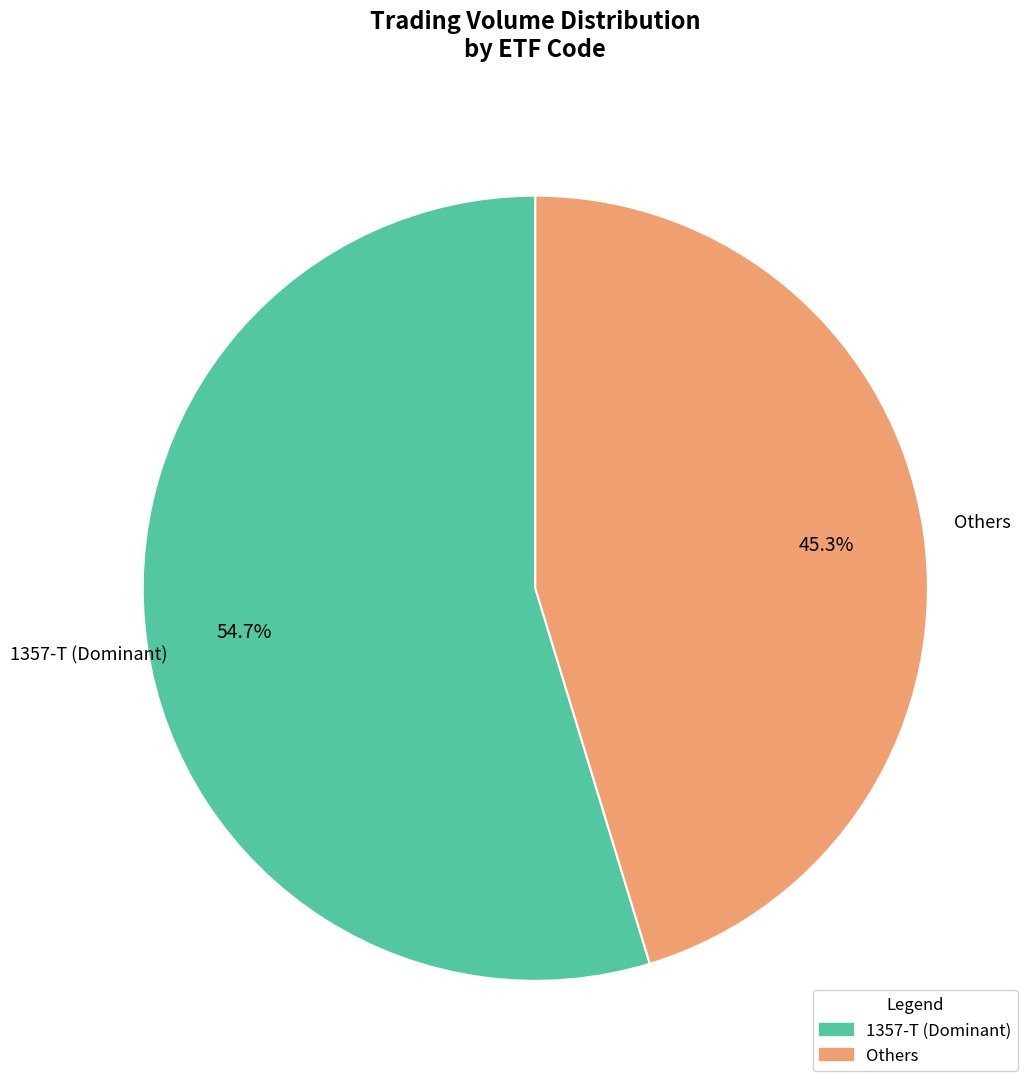

Does any single category account for the majority?

Yes